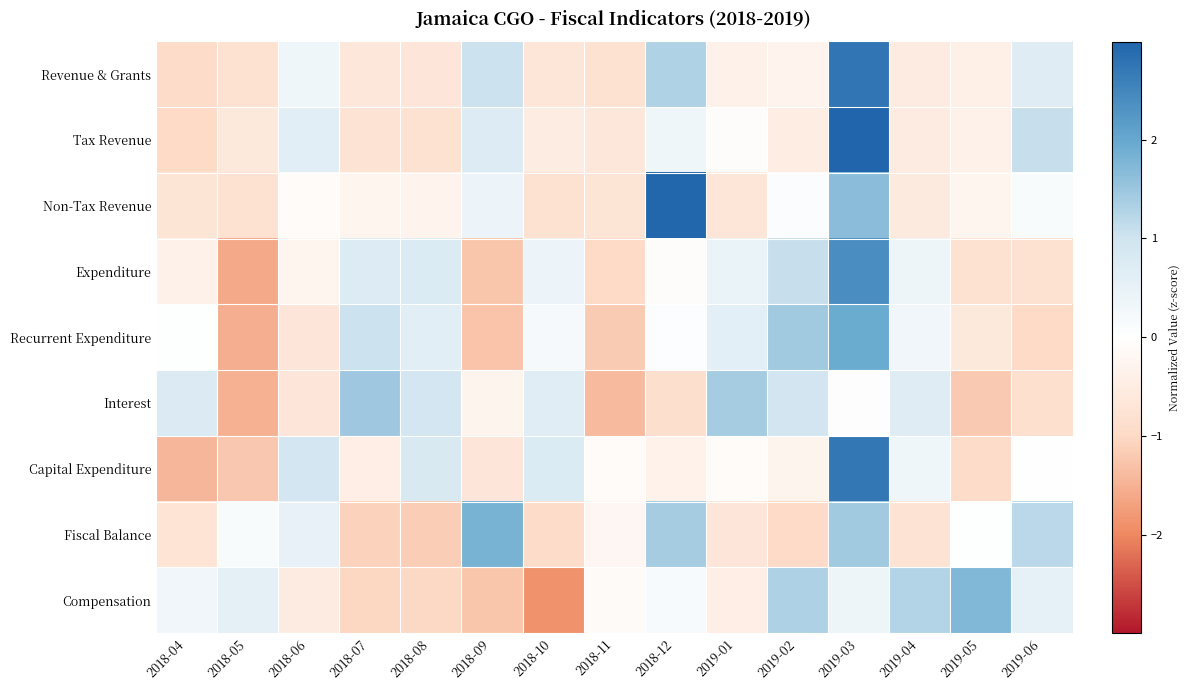

Rank the series by their maximum value, from lowest to highest.

Interest, Compensation, Fiscal Balance, Recurrent Expenditure, Expenditure, Capital Expenditure, Revenue & Grants, Non-Tax Revenue, Tax Revenue